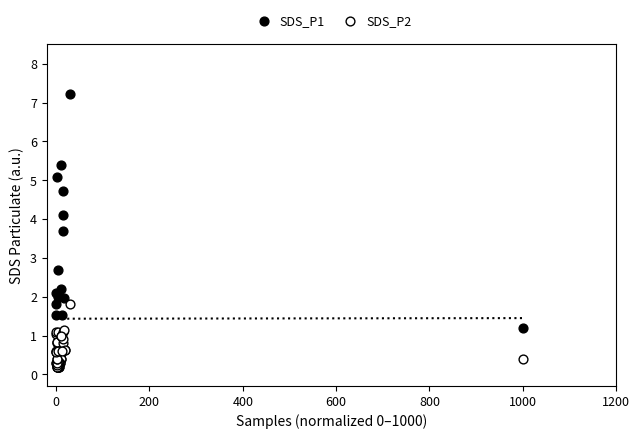

Across all series, what Y value is closest to 3?

2.7